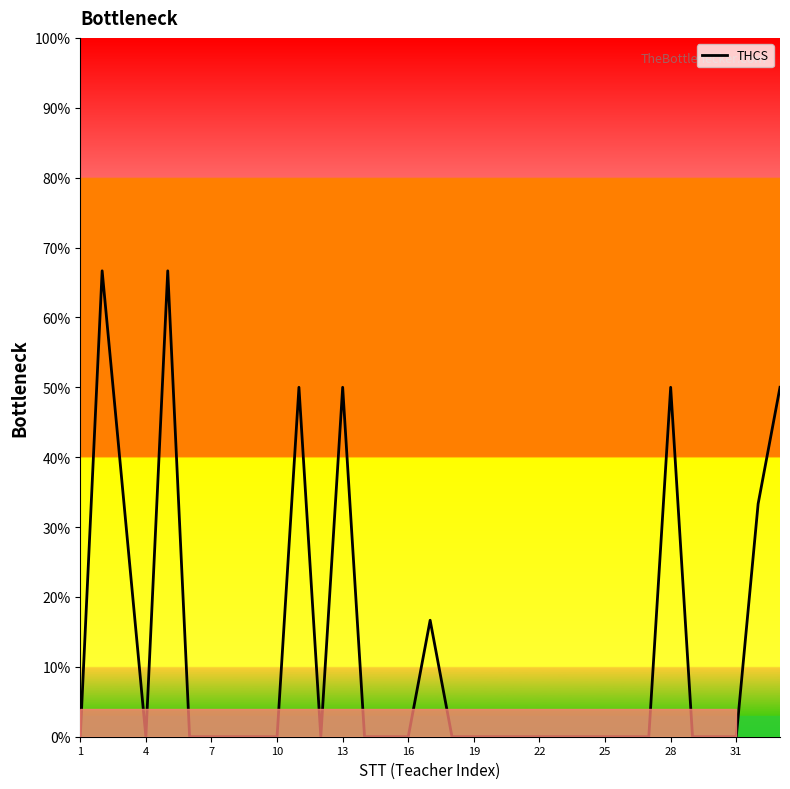

True or false: the data has more than 0 interior local peaks.

True